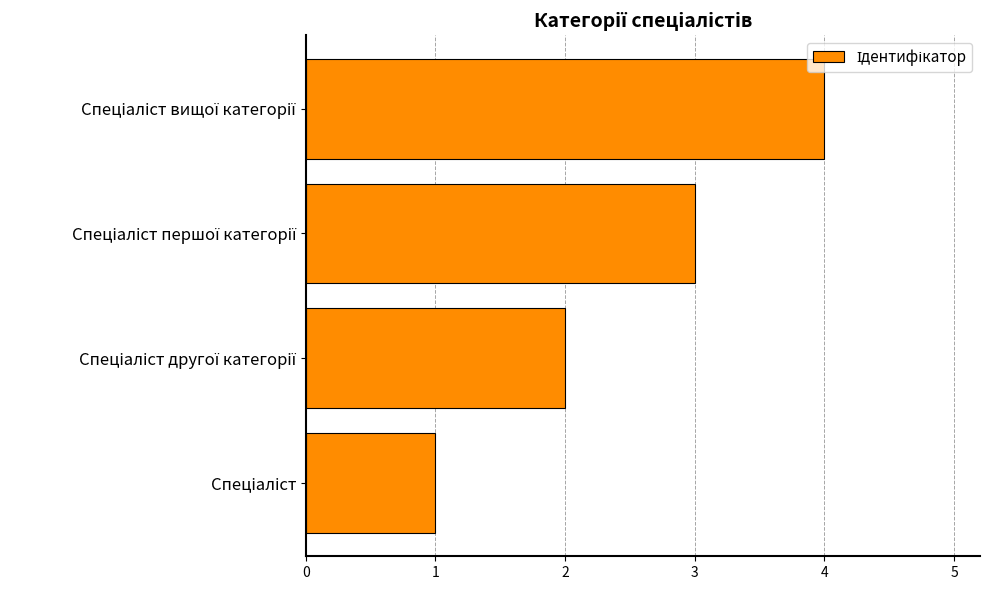

What is the difference between the maximum and minimum values?

3